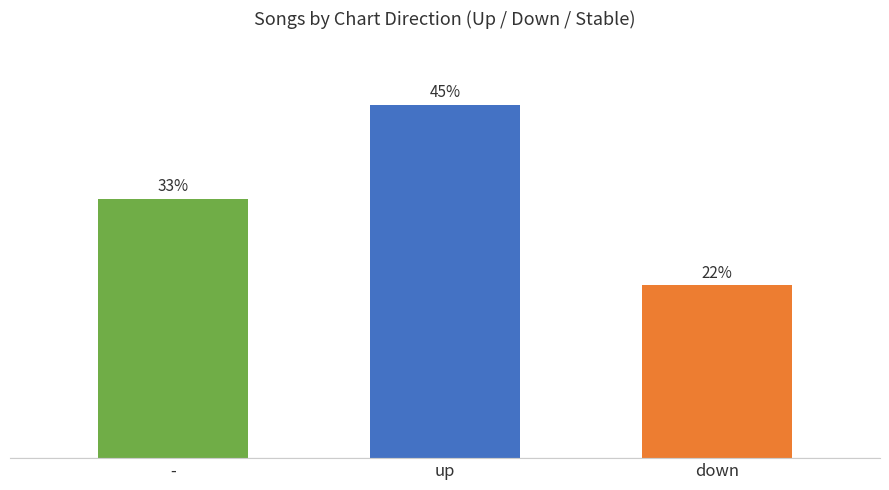

What is the label of the 1st bar from the left?

-